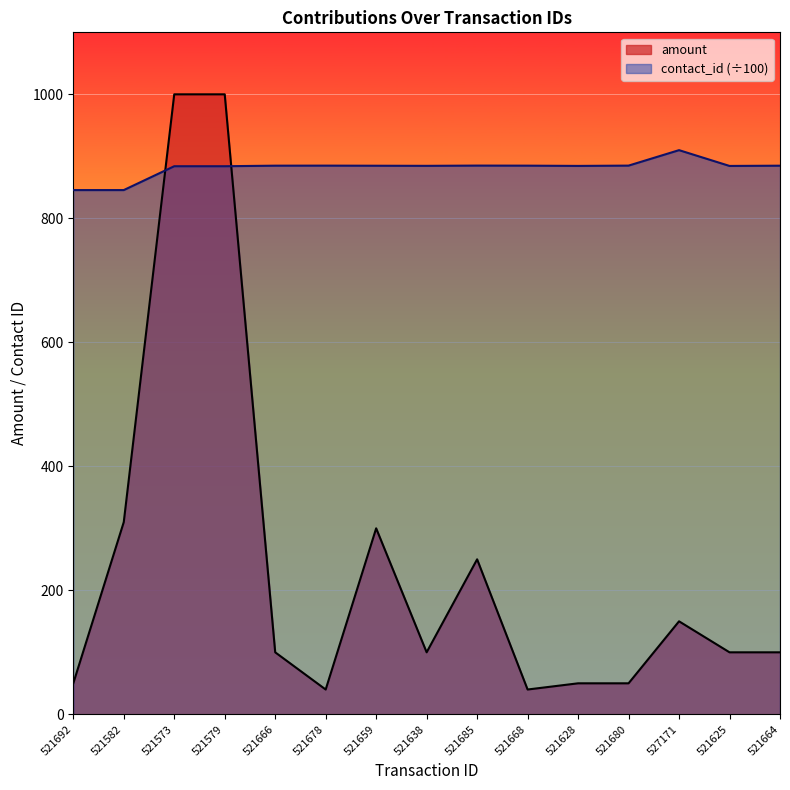

Which series has the widest spread of values?

amount